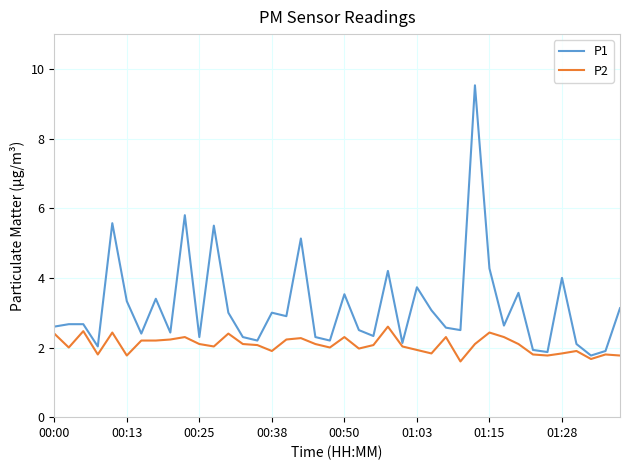

How many series are shown in this chart?

2